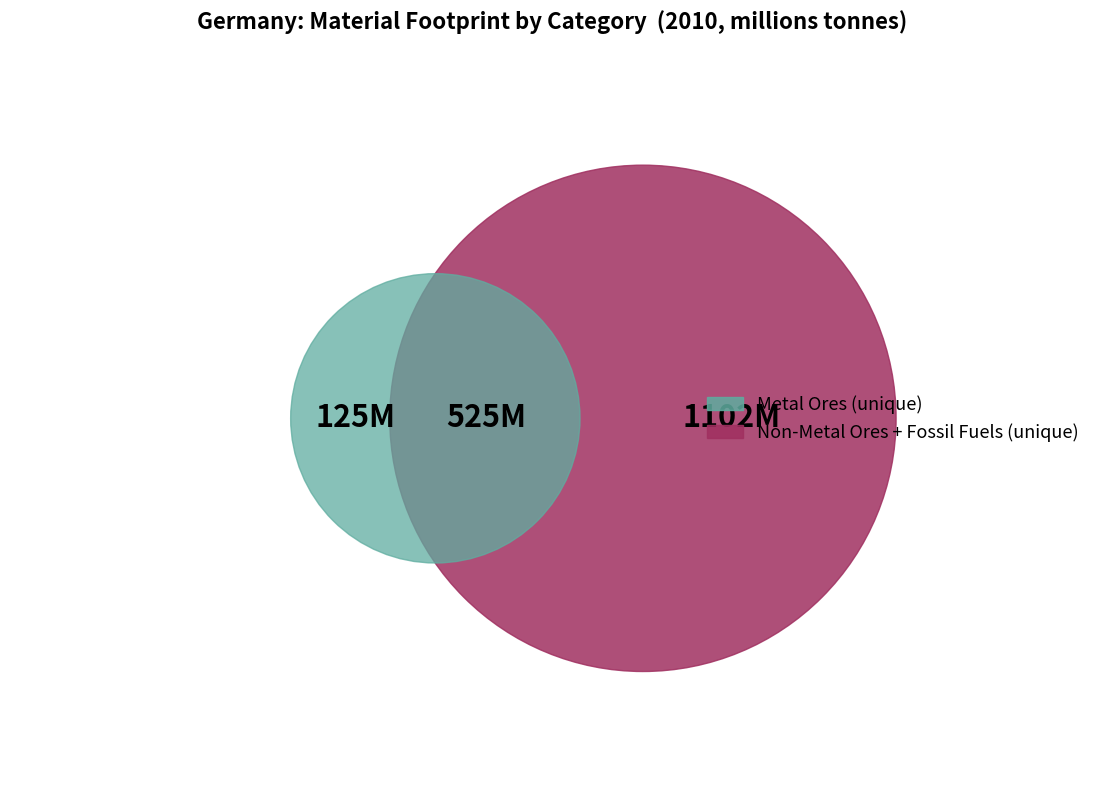

What is the largest slice in the pie chart?

Non-Metal Ores